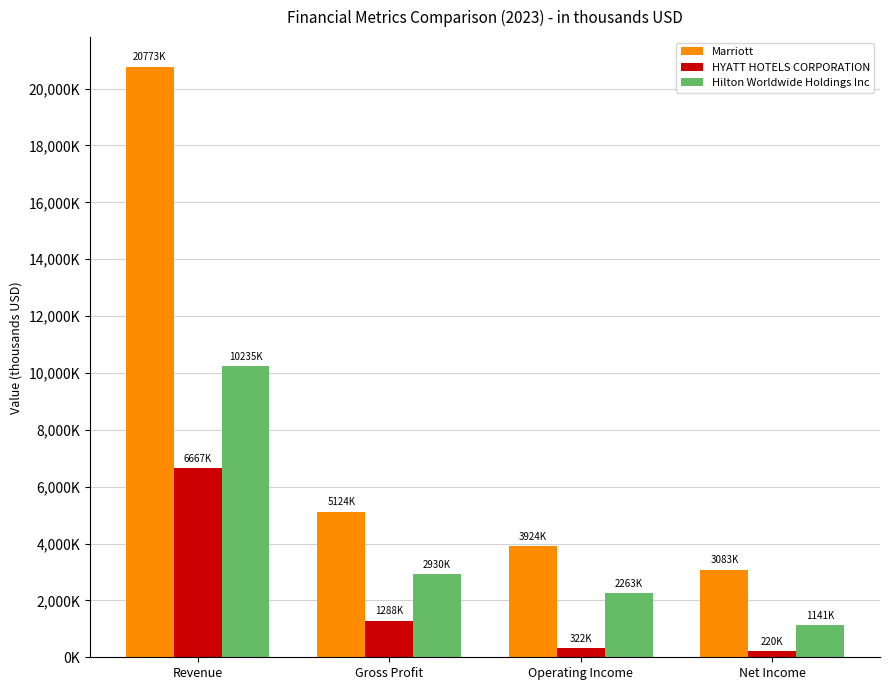

What are all the series names shown in the legend?

Marriott, HYATT HOTELS CORPORATION, Hilton Worldwide Holdings Inc